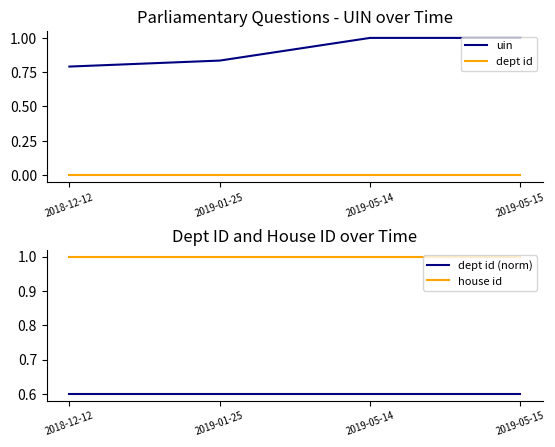

True or false: uin and house id intersect in this chart.

False